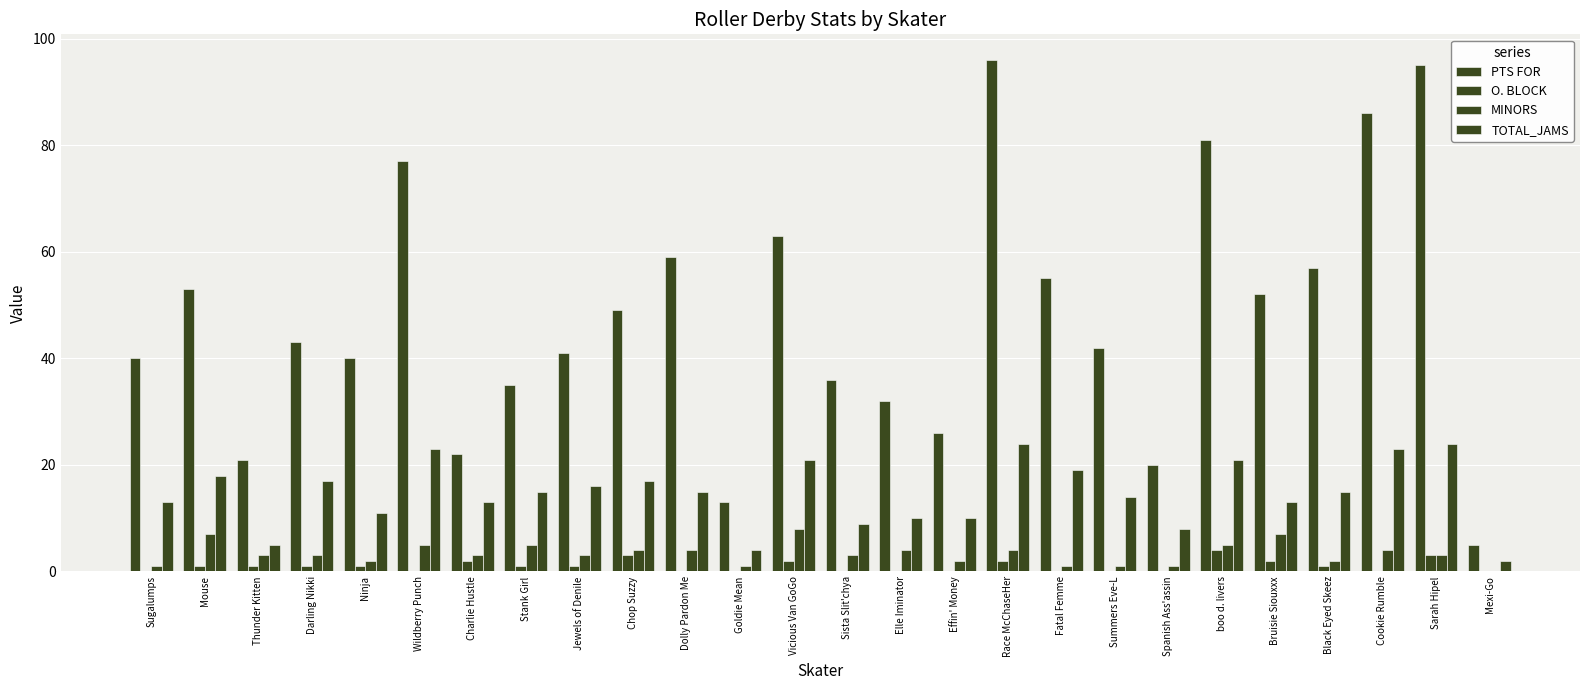

How many groups of bars are there?

26